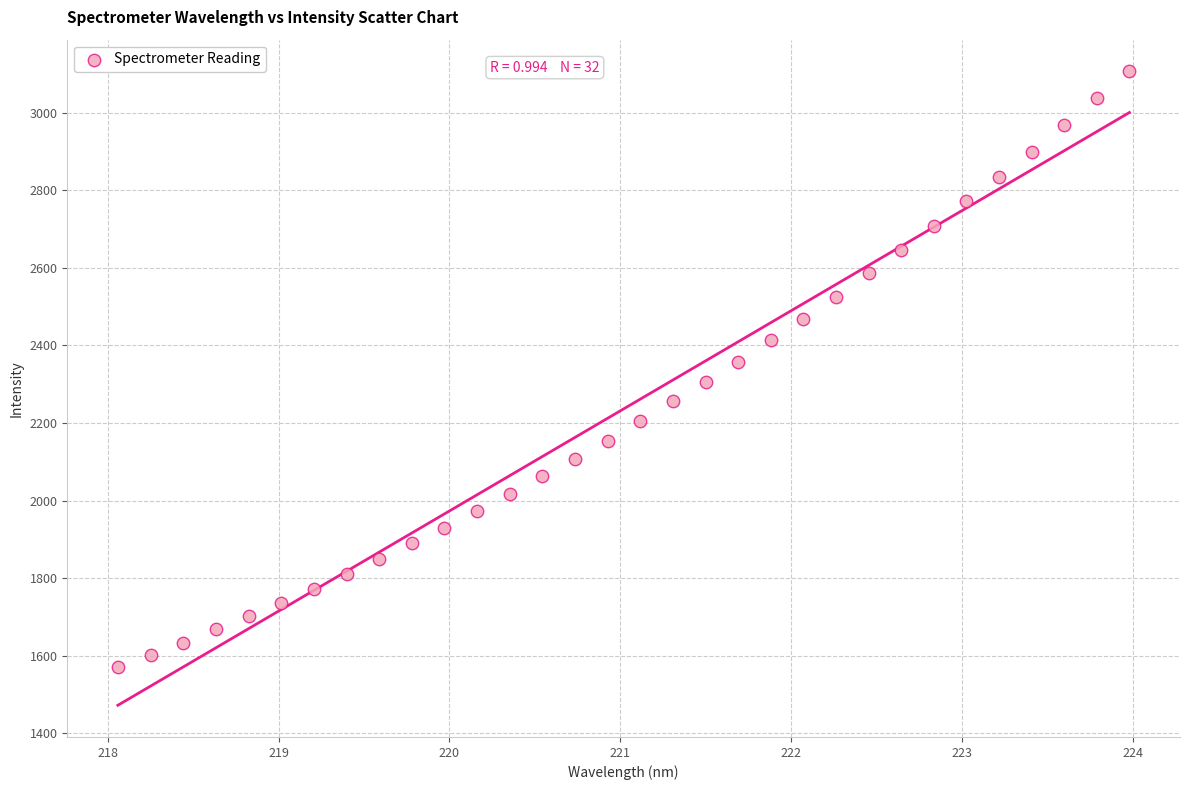

What is the range of Y values (max minus min)?

1534.8